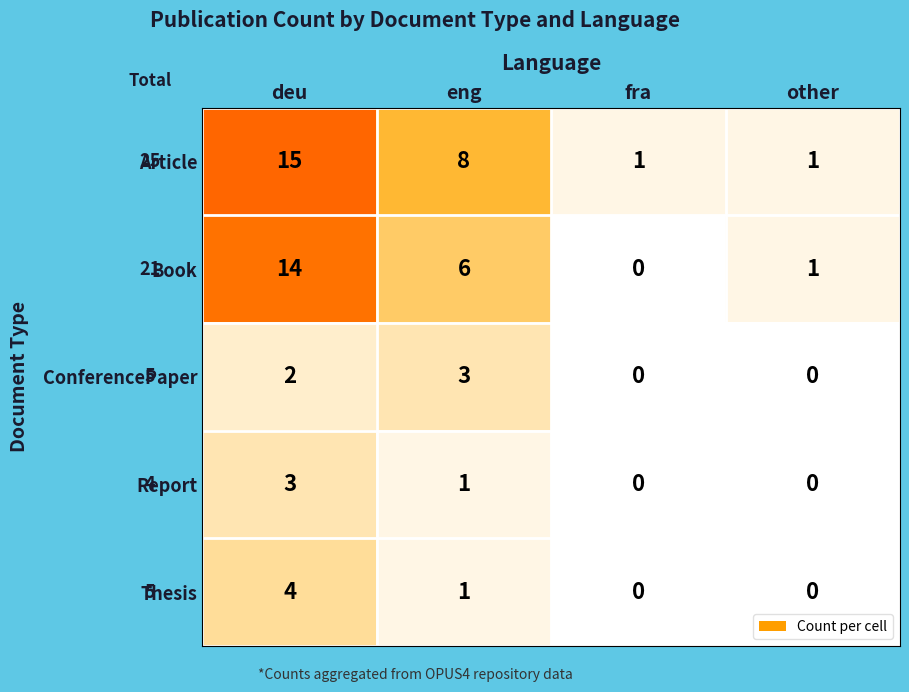

What is the difference between the maximum and minimum values in the ConferencePaper series?

3